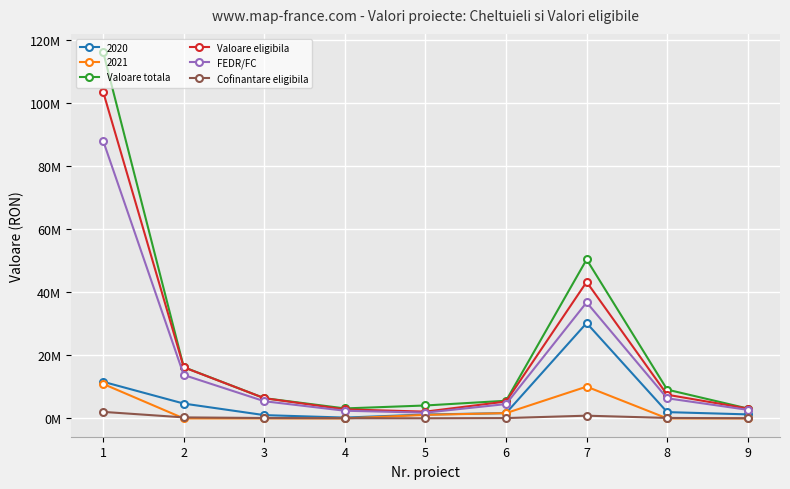

What are all the series names shown in the legend?

2020, 2021, Valoare totala, Valoare eligibila, FEDR/FC, Cofinantare eligibila